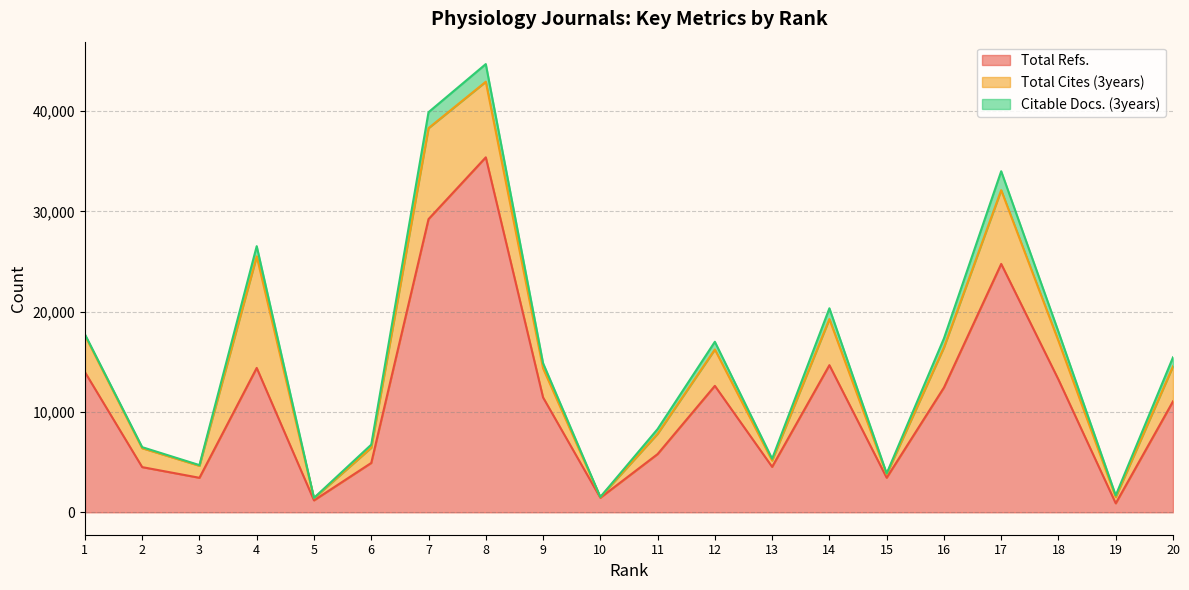

Between 19 and 18, which is larger?

18